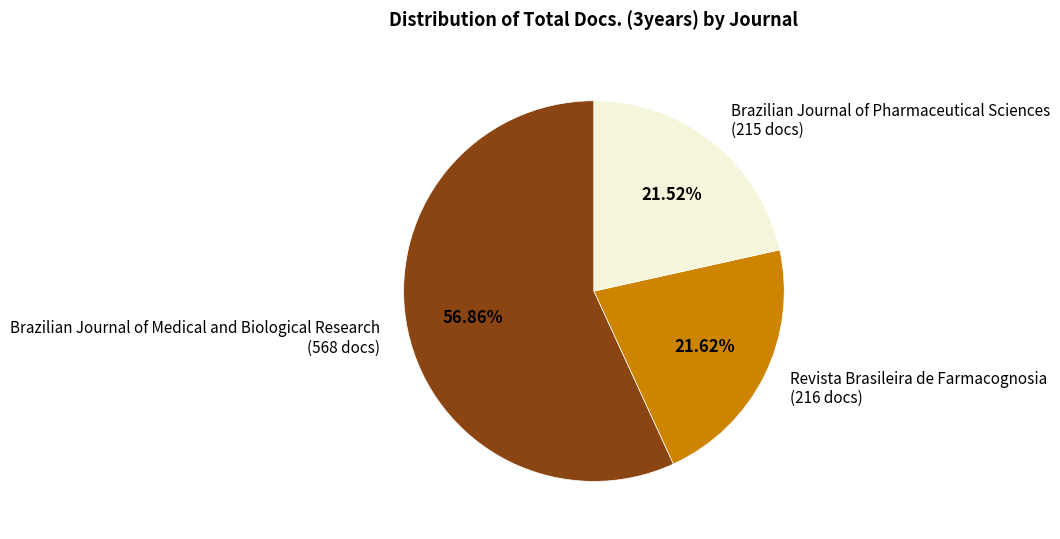

Does any single category account for the majority?

Yes